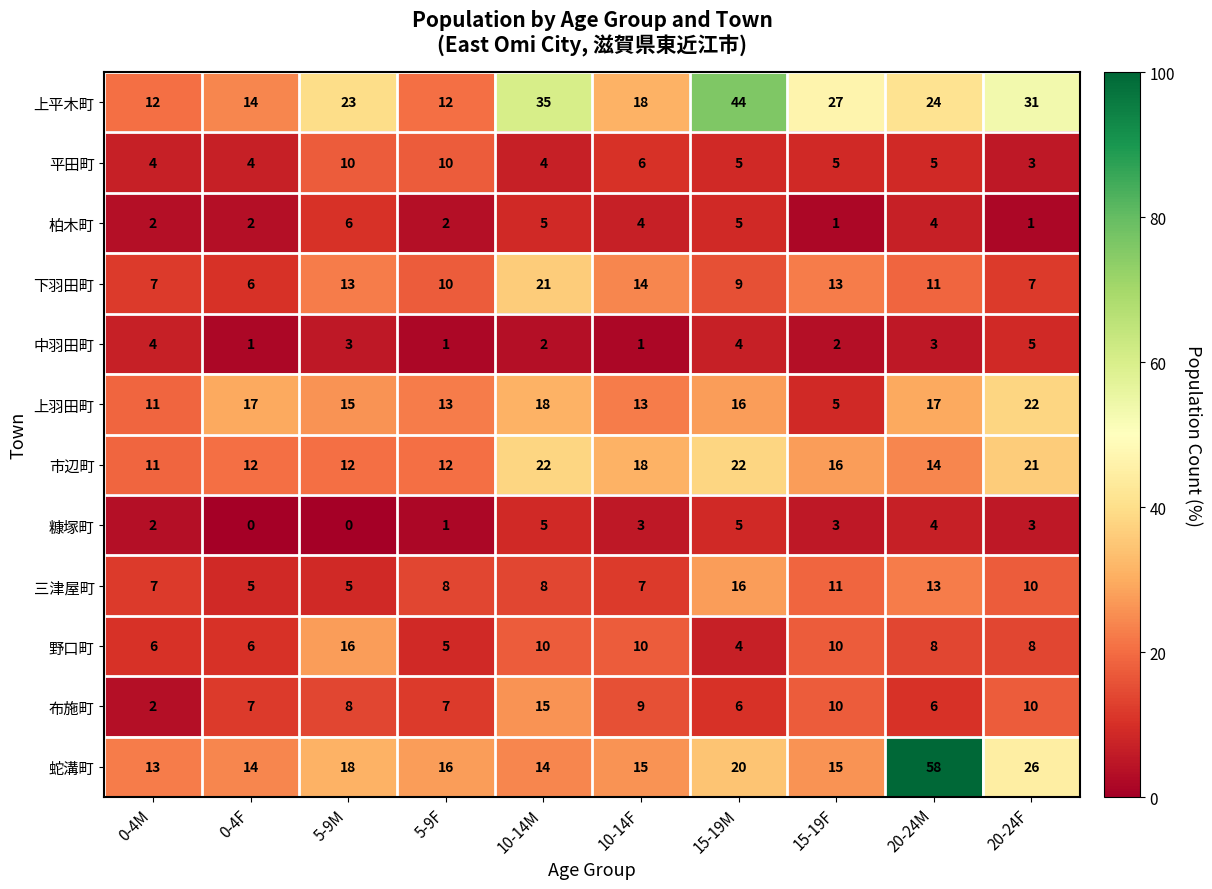

How many values in the 中羽田町 series are below 3?

5